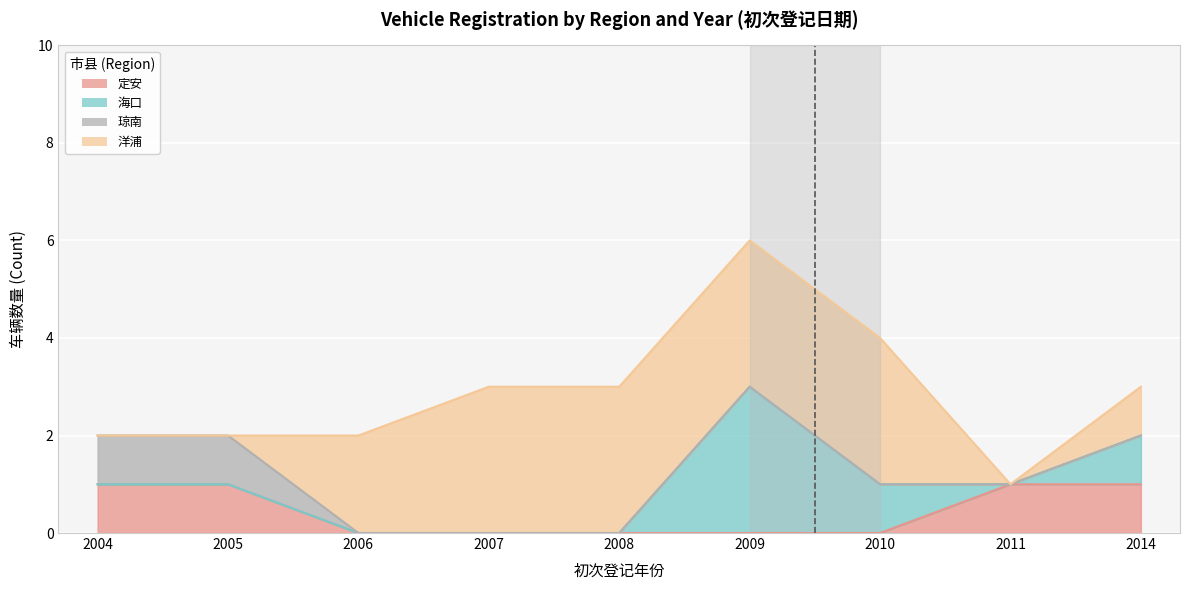

True or false: 琼南 and 定安 intersect in this chart.

False